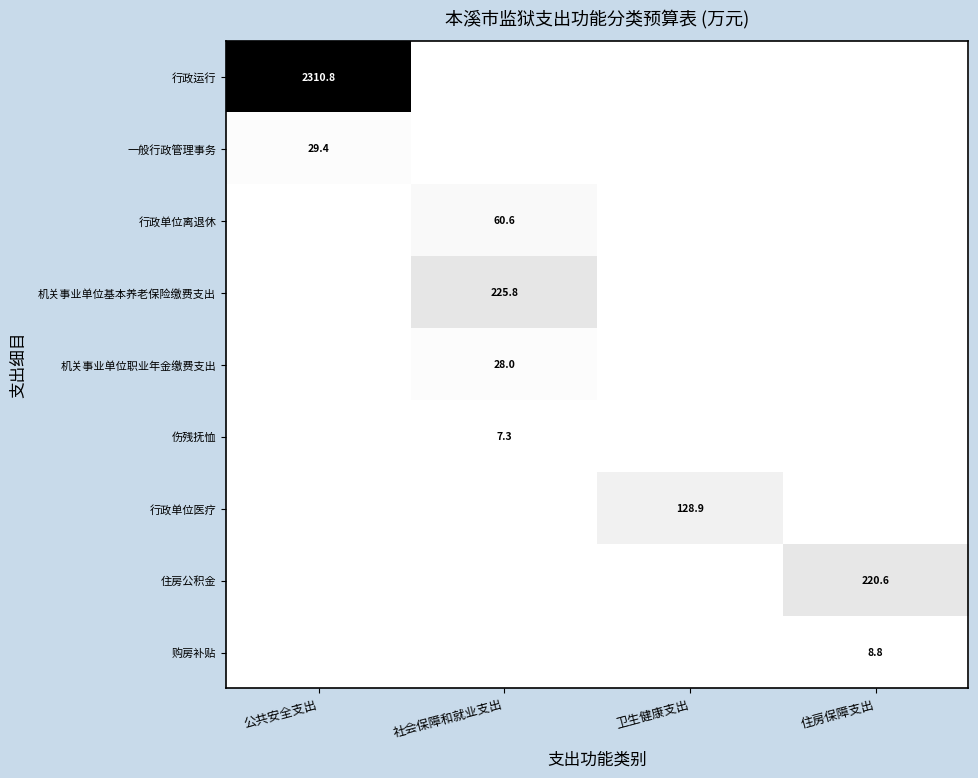

The value of 机关事业单位基本养老保险缴费支出 at 社会保障和就业支出 is 335.8. True or false?

False